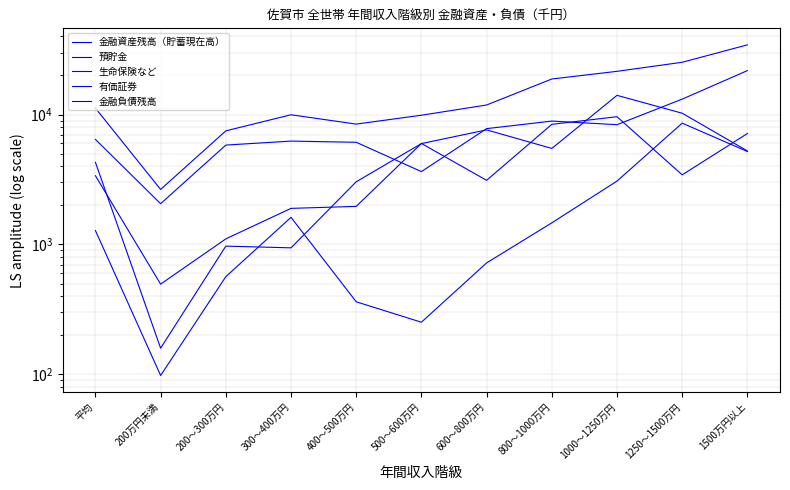

List the labels in order of 預貯金 value, smallest first.

200万円未満, 500～600万円, 200～300万円, 400～500万円, 300～400万円, 平均, 600～800万円, 1000～1250万円, 800～1000万円, 1250～1500万円, 1500万円以上